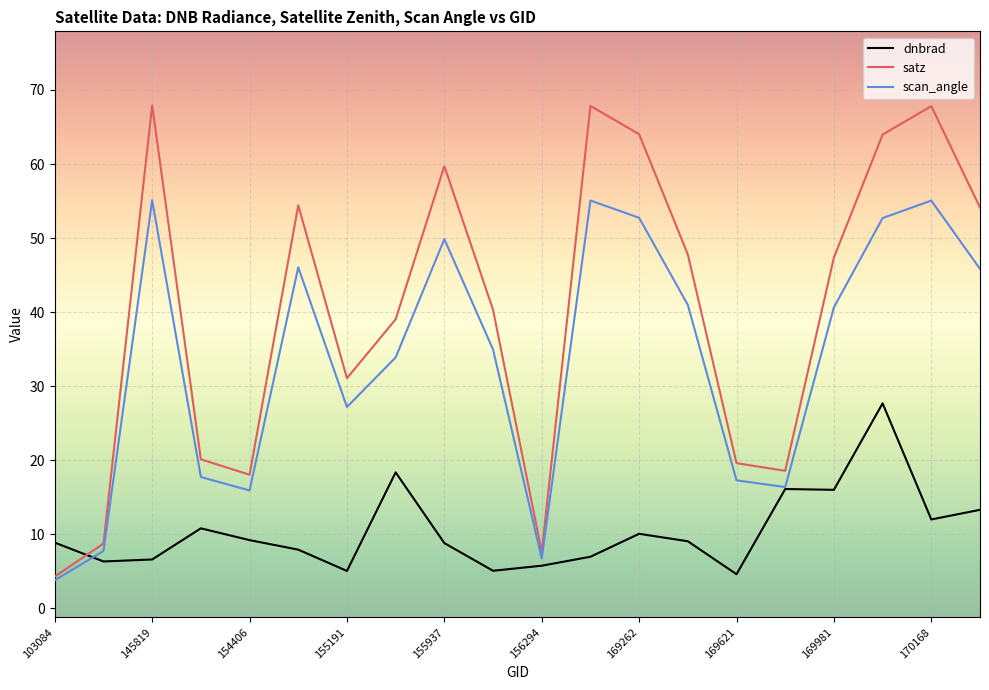

Which series has the largest total across all categories?

satz